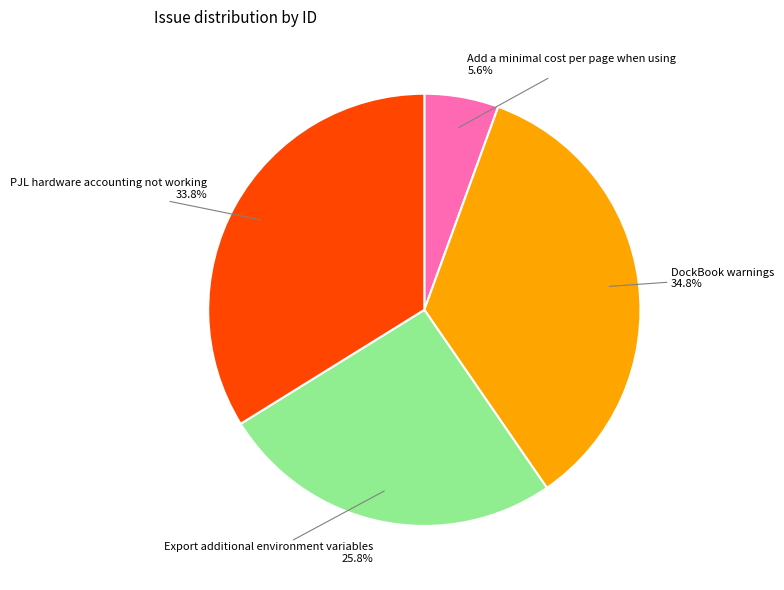

Does Export additional environment variables represent more than half of the total?

No